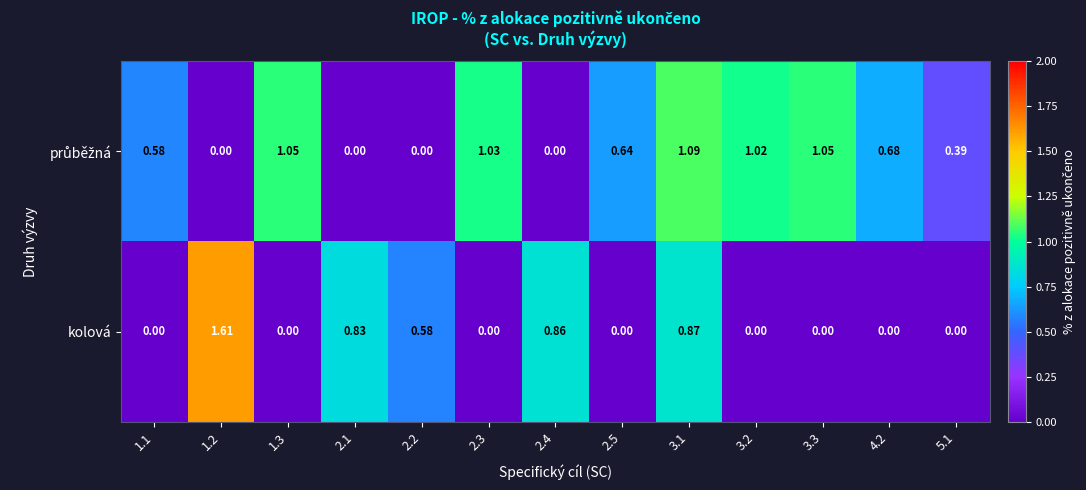

Which series has the largest range (max minus min)?

kolová